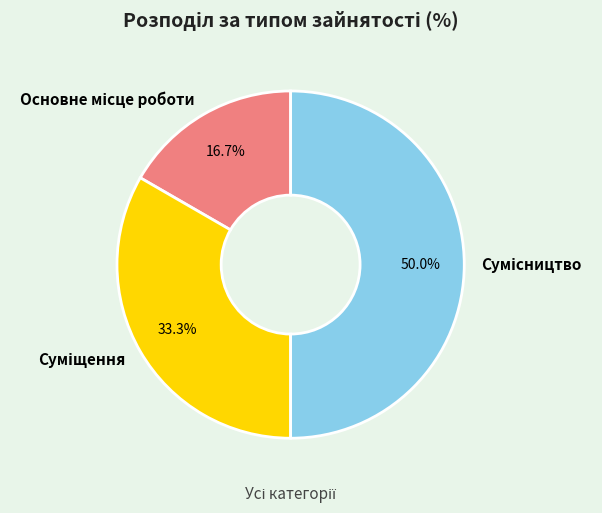

Do Основне місце роботи and Сумісництво together represent more than half of the pie?

Yes